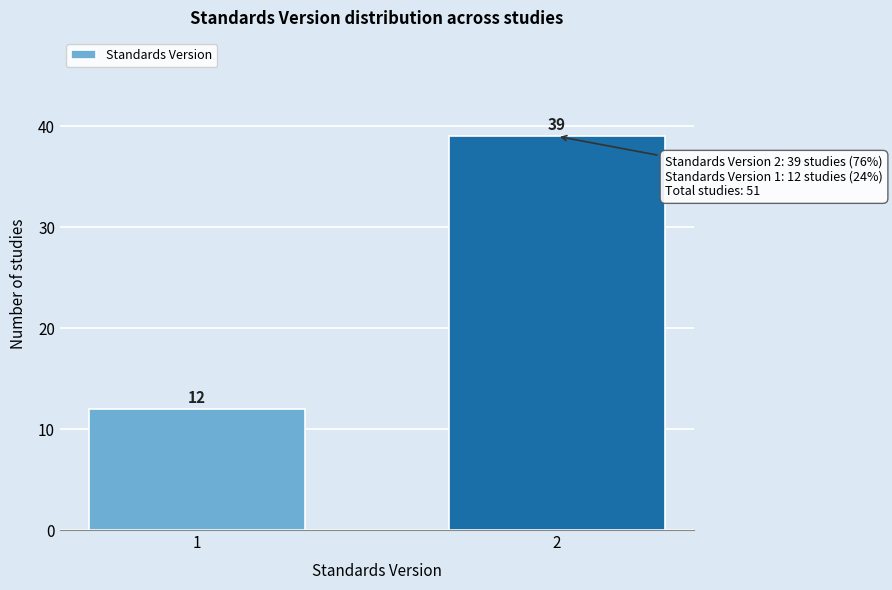

Reading left to right, what are all the values shown in this chart?

12	39